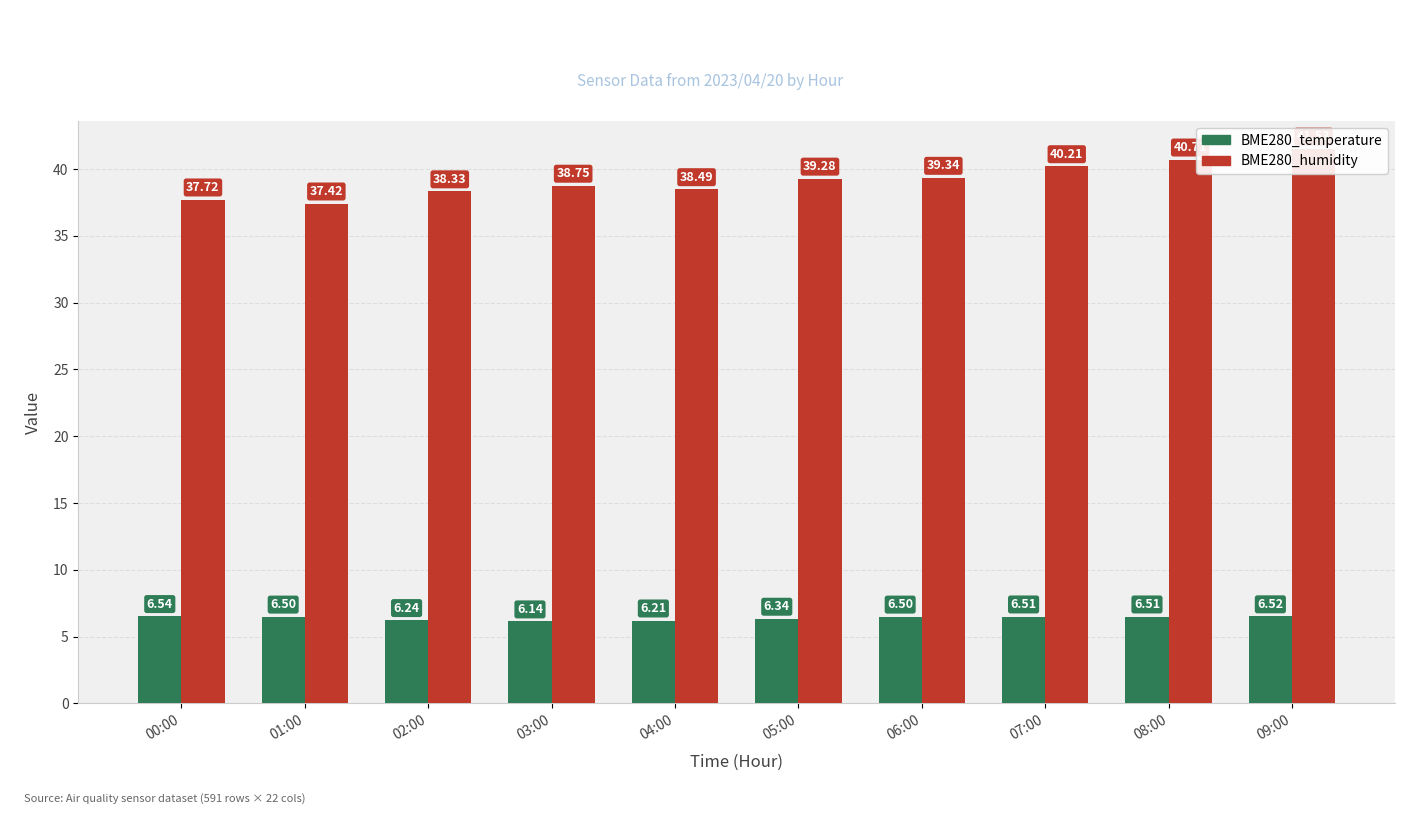

Rank the series by their average value, from highest to lowest.

BME280_humidity, BME280_temperature